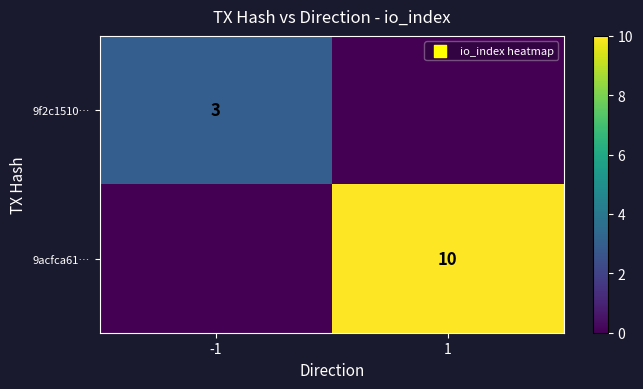

Is it true that 9f2c1510… equals 3 at -1?

True